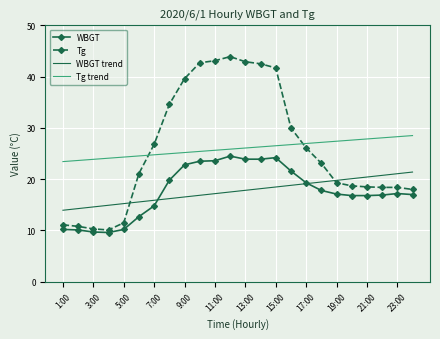

What is the highest value of the WBGT trend series?

21.4